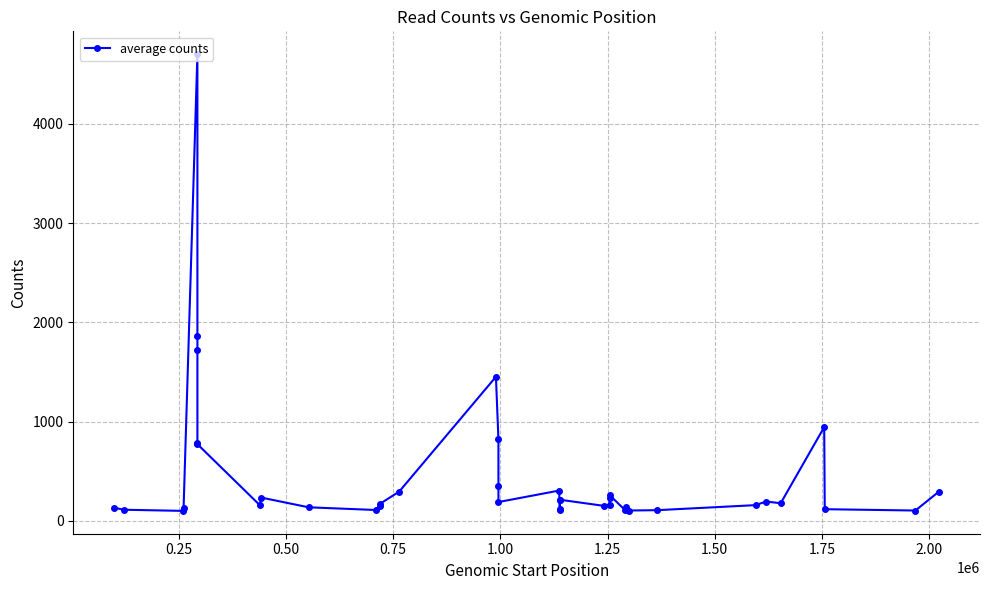

What is the sum of all values?

18613.7